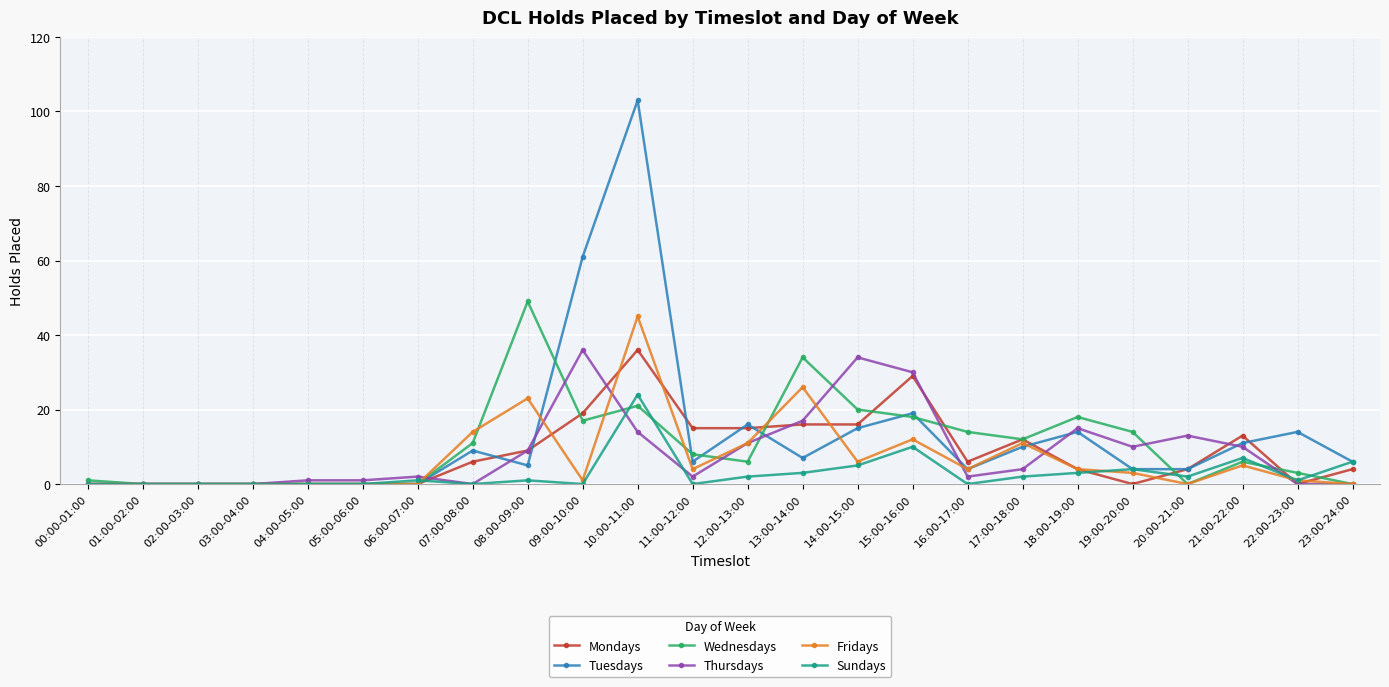

What is the highest value of the Fridays series?

45